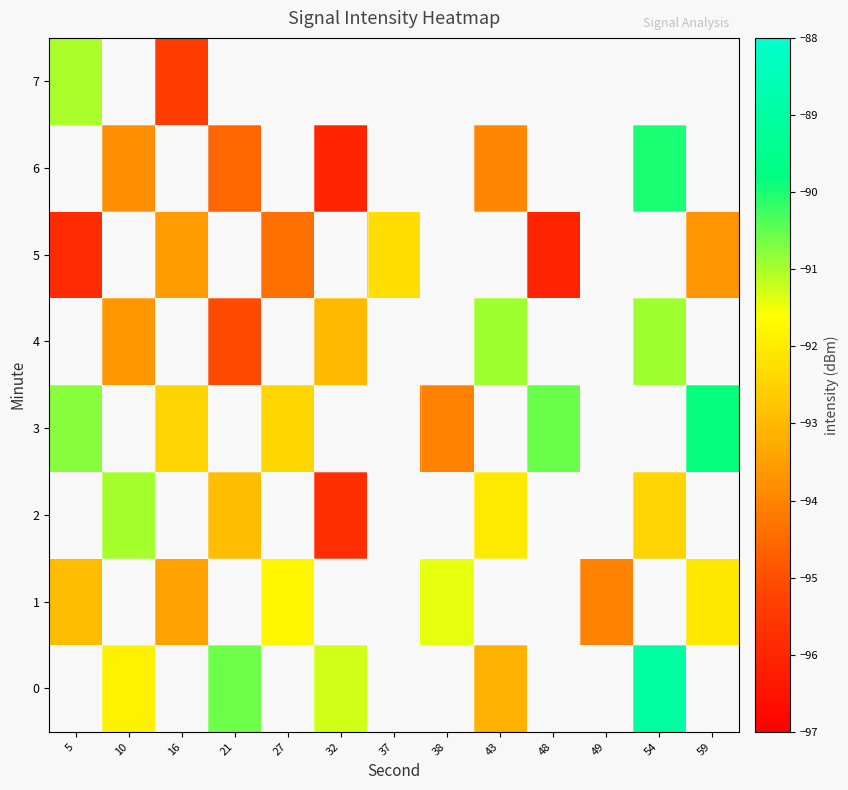

The 3 series shows -20.7 at 16. True or false?

False